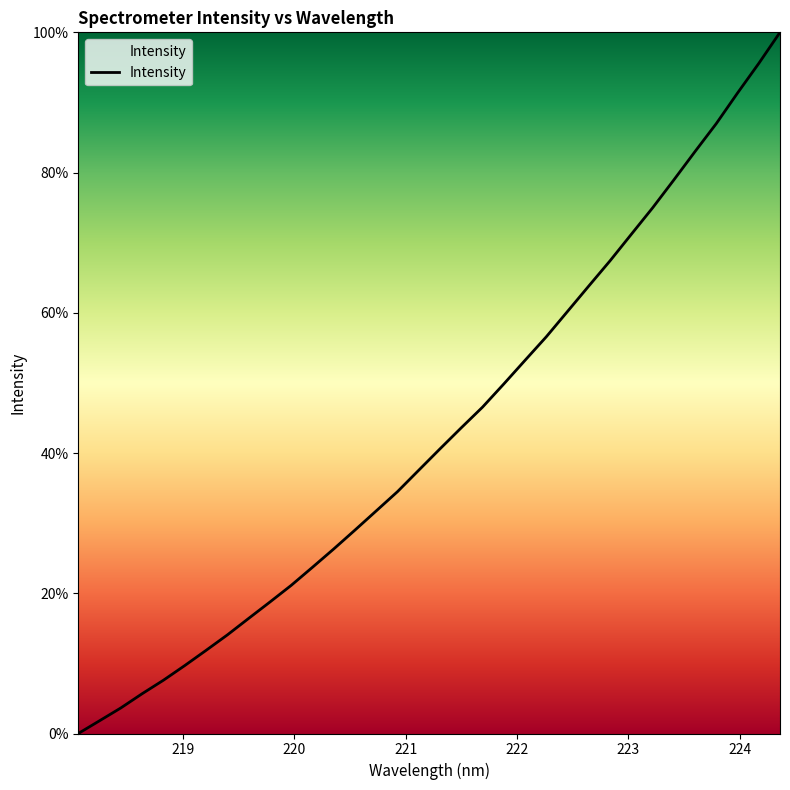

Does the chart have visible grid lines?

No